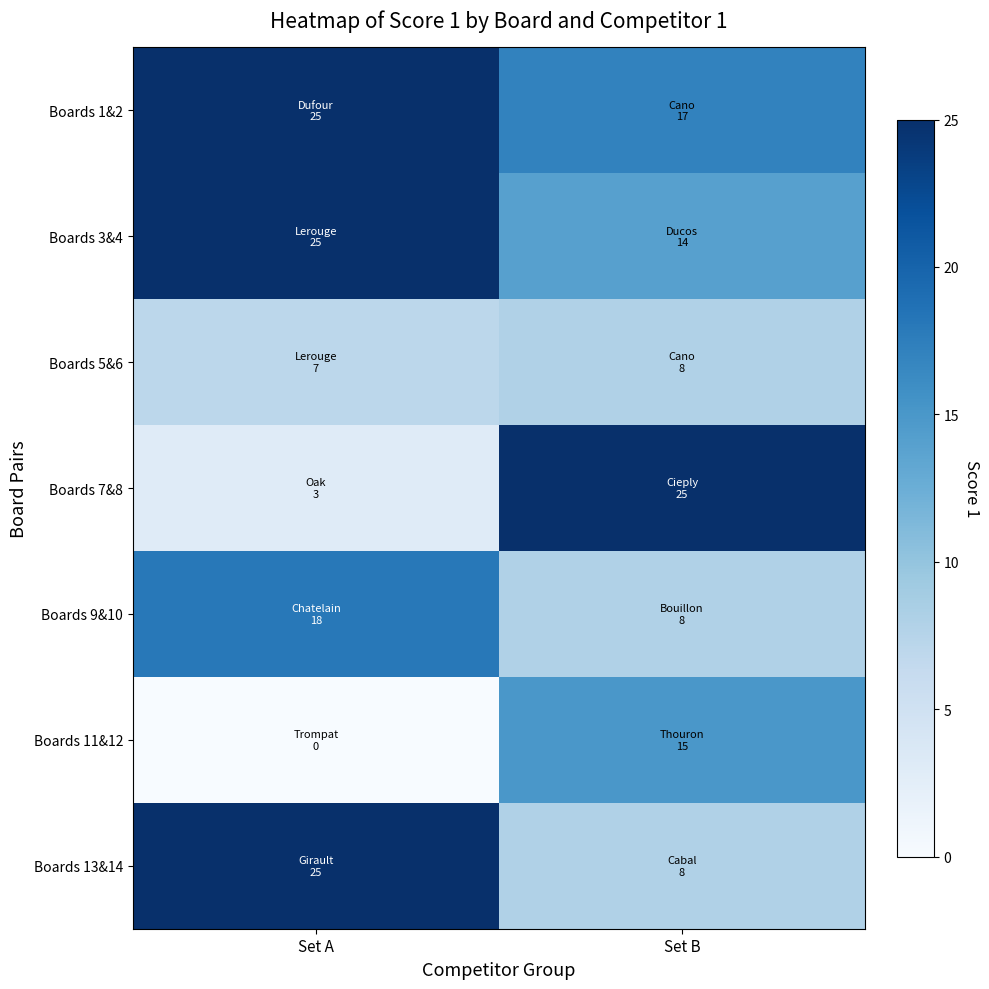

Reading right to left, transcribe all the data shown in this chart.

Boards 1&2: Set B=17	Set A=25
Boards 3&4: Set B=14	Set A=25
Boards 5&6: Set B=8	Set A=7
Boards 7&8: Set B=25	Set A=3
Boards 9&10: Set B=8	Set A=18
Boards 11&12: Set B=15	Set A=0
Boards 13&14: Set B=8	Set A=25